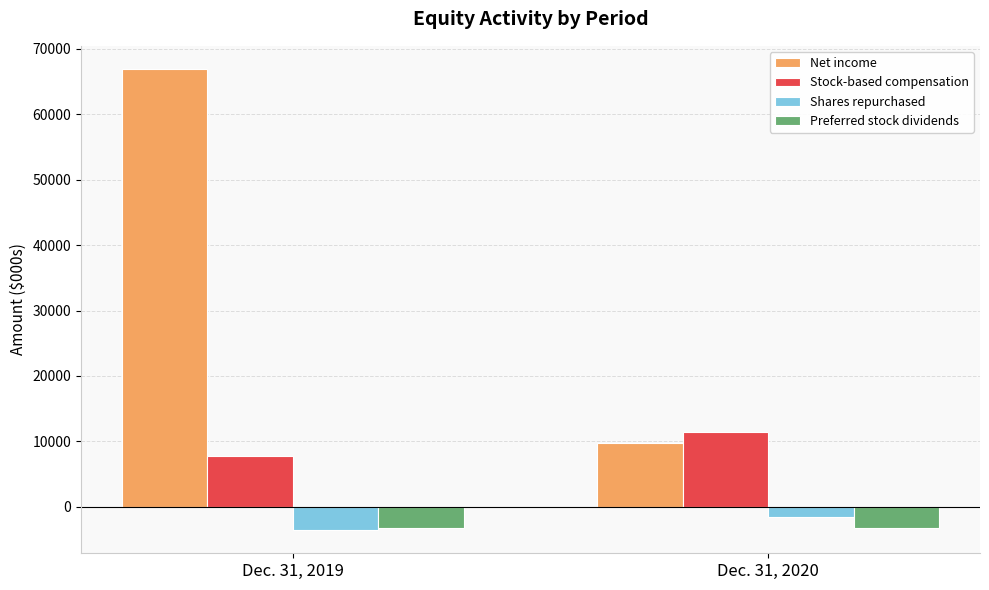

Is it true that Shares repurchased equals -3567 at Dec. 31, 2019?

True